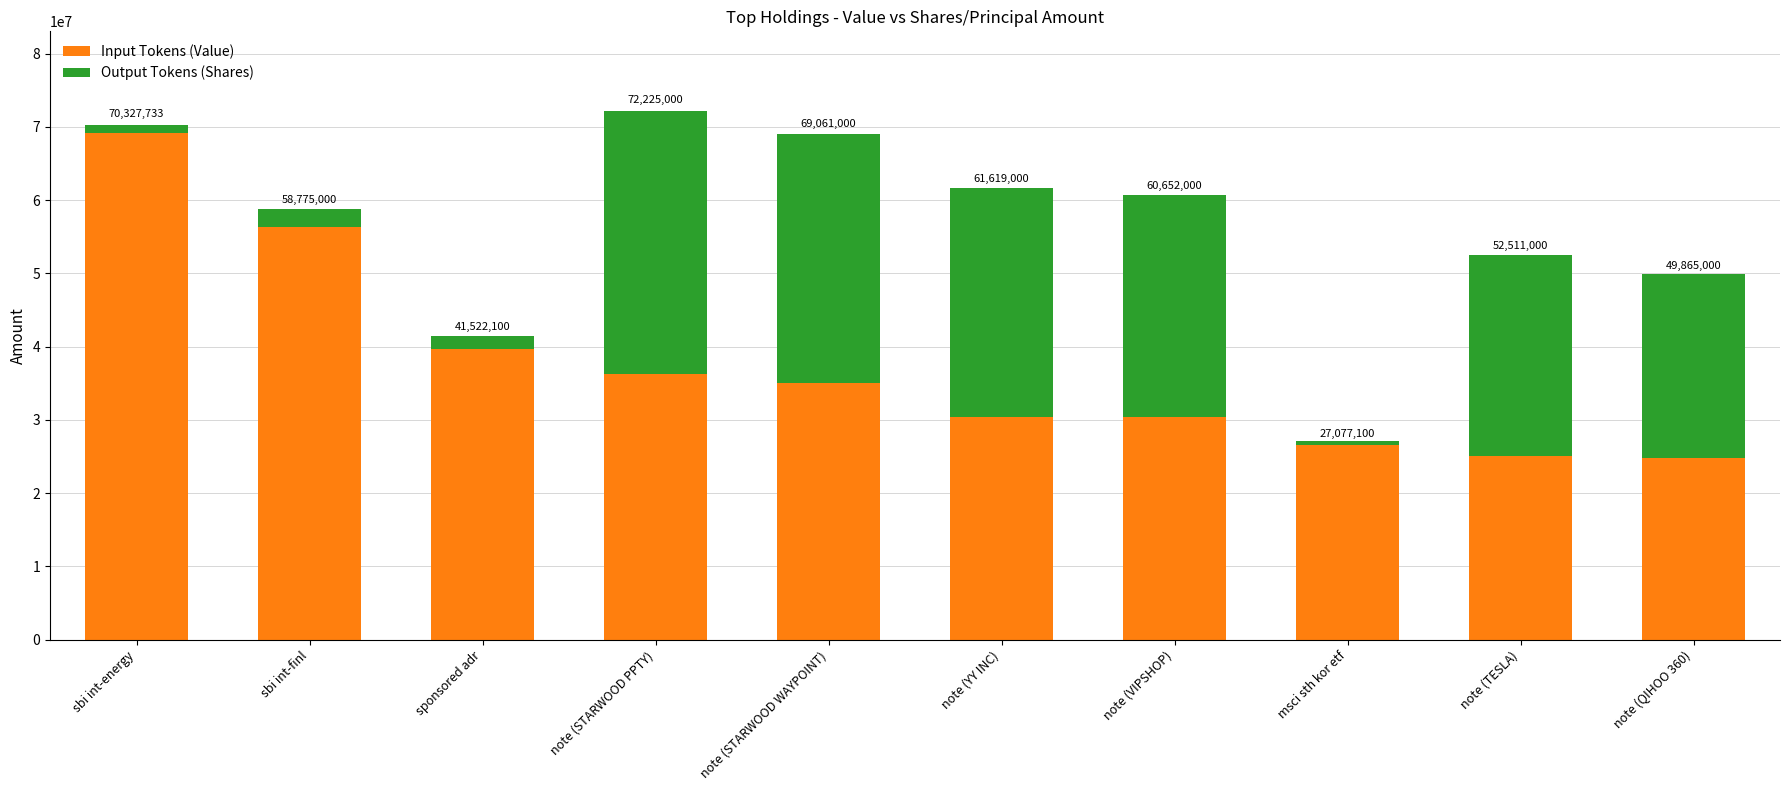

Are the bars horizontal?

No